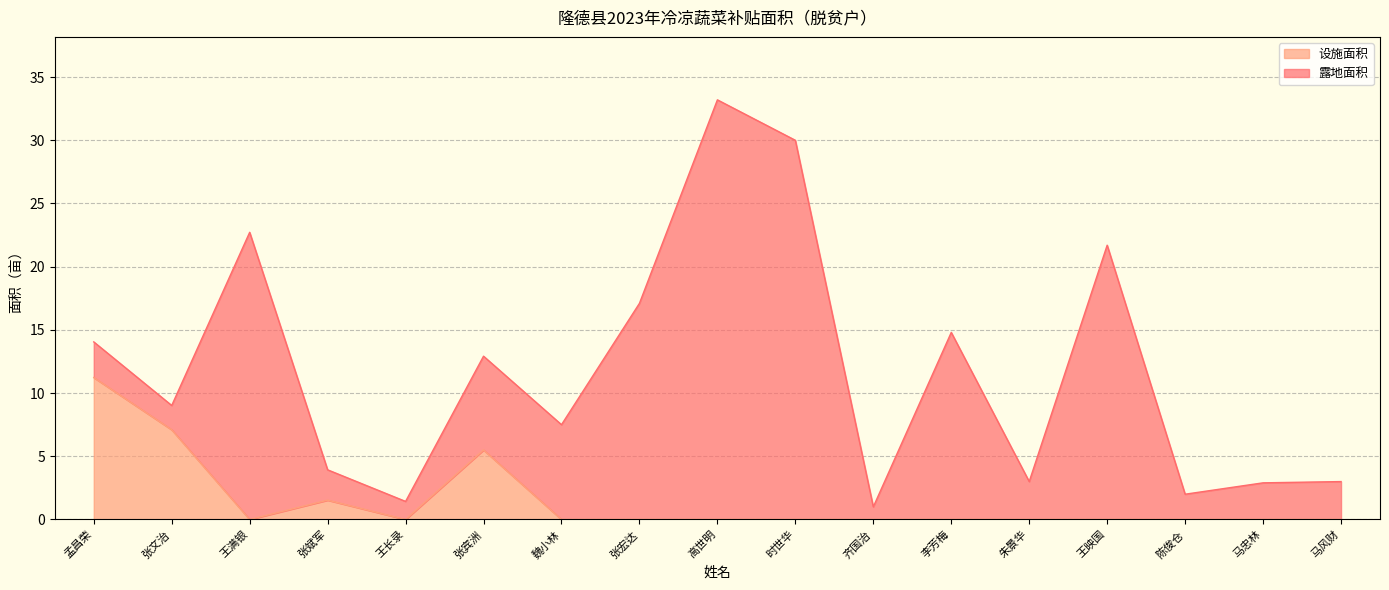

Reading left to right, transcribe all the data shown in this chart.

孟昌荣=11.2	张文治=7.1	王满银=0.0	张斌军=1.5	王长录=0.0	张宾洲=5.5	魏小林=0.0	张宏达=0.0	高世明=0.0	时世华=0.0	齐国治=0.0	李芳梅=0.0	朱景华=0.0	王映国=0.0	陈俊仓=0.0	马忠林=0.0	马风财=0.0